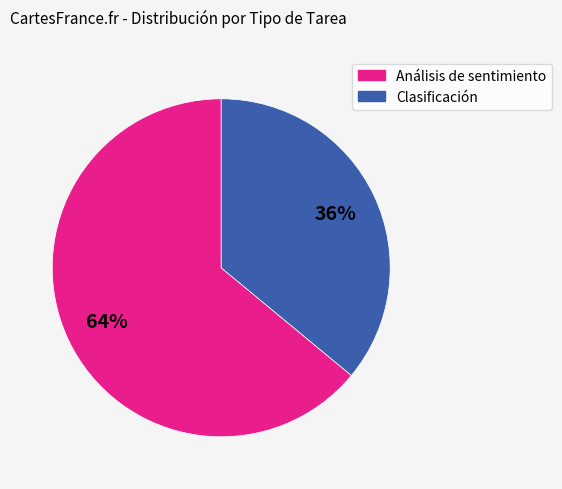

Does any single category account for the majority?

Yes